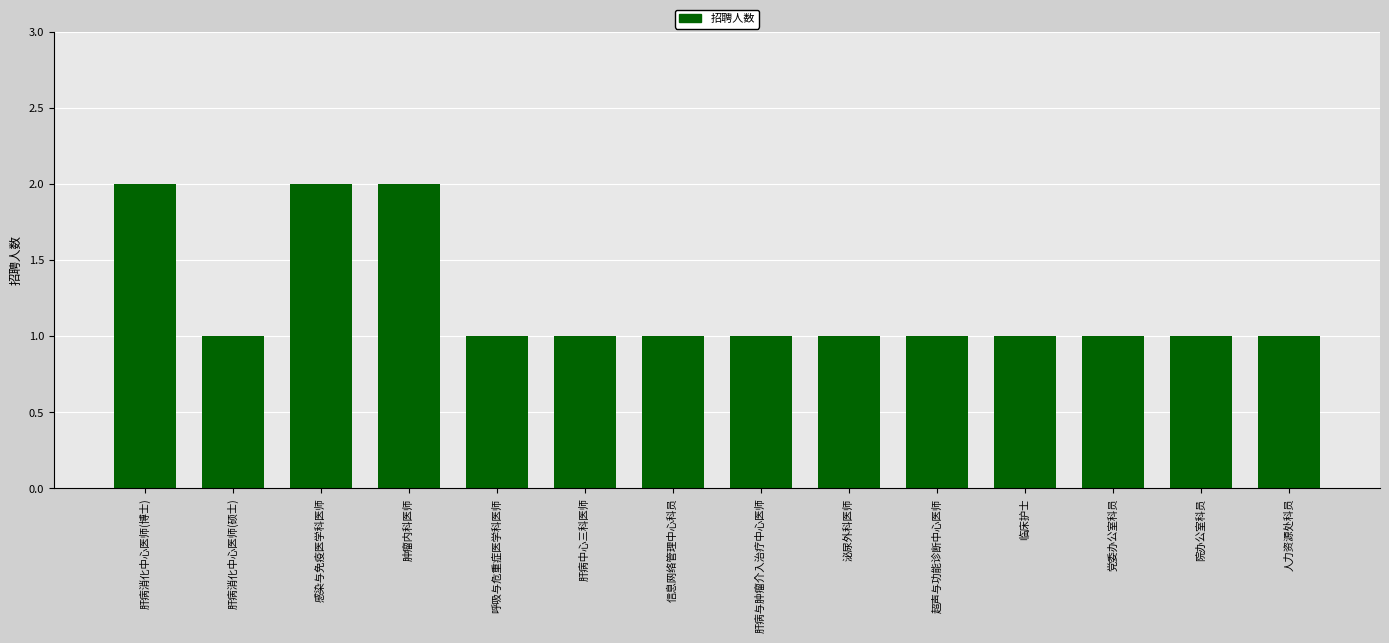

The chart shows a value of 1 at 感染与免疫医学科医师. True or false?

False